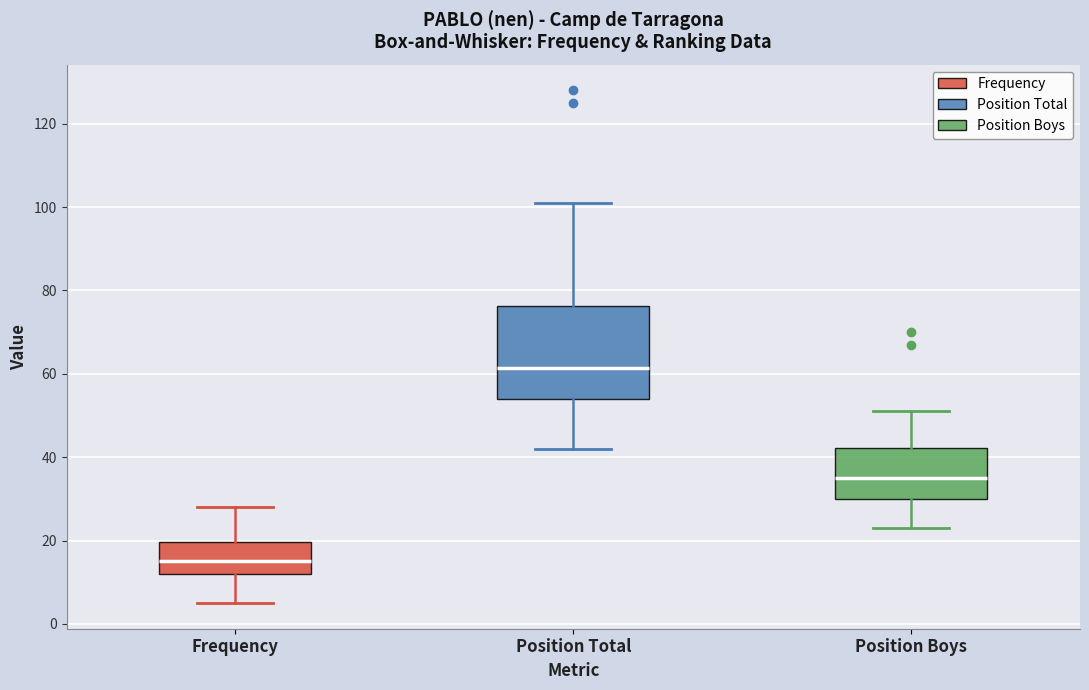

Comparing the boxes themselves (not the whiskers), which one is the tallest?

Position Total